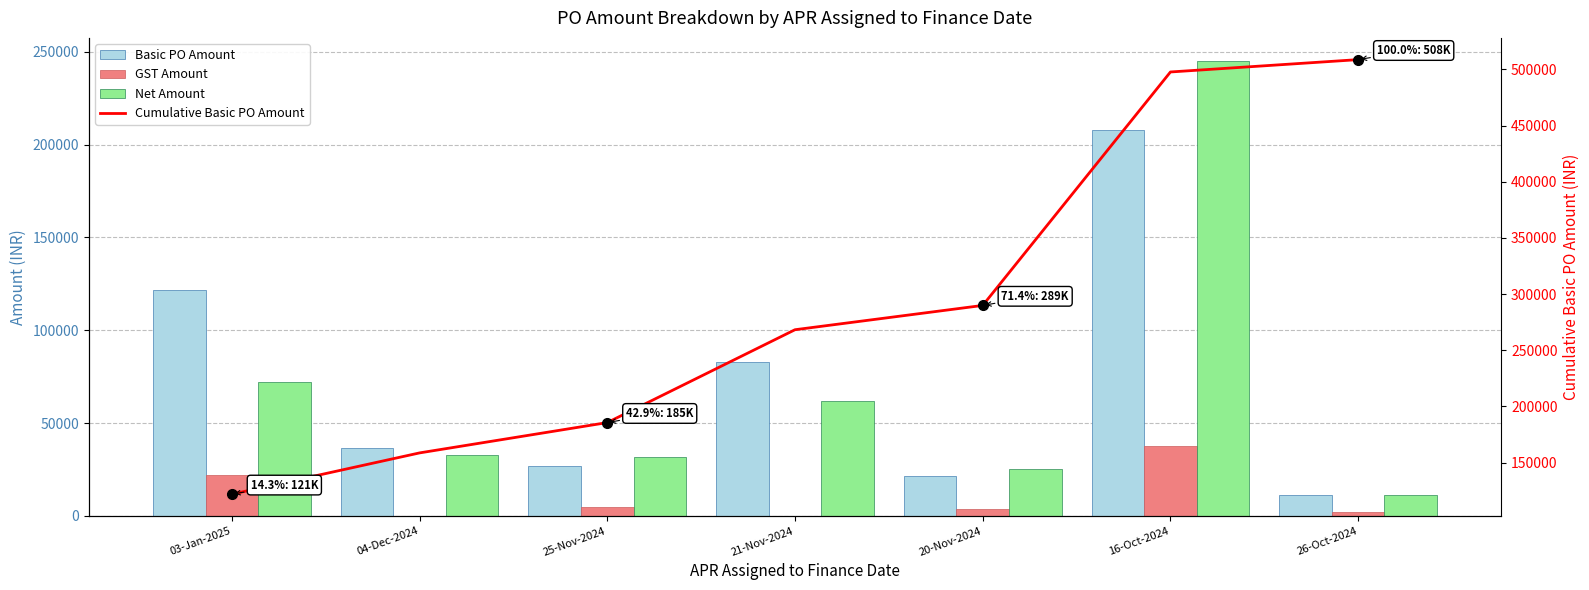

What is the difference between the highest and lowest values at 25-Nov-2024?

180790.0